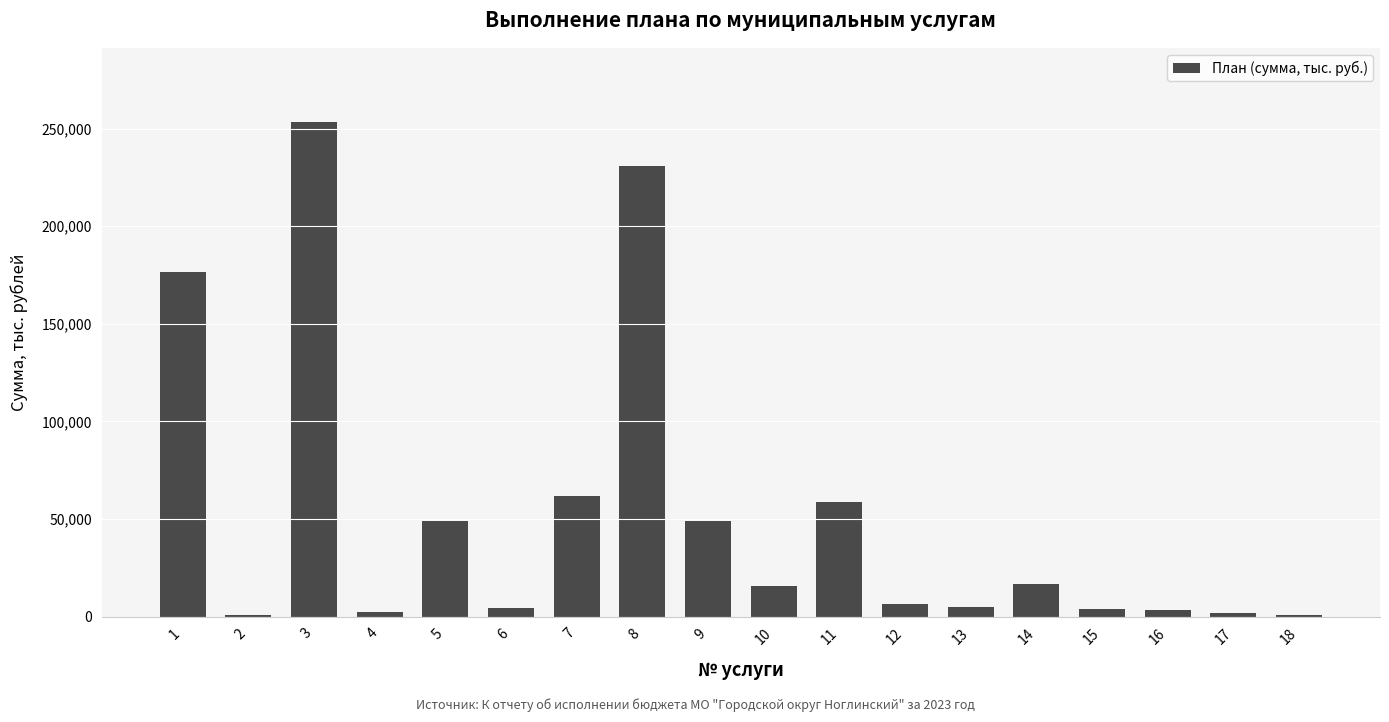

What is the ratio of the value at 3 to the value at 7?

4.1